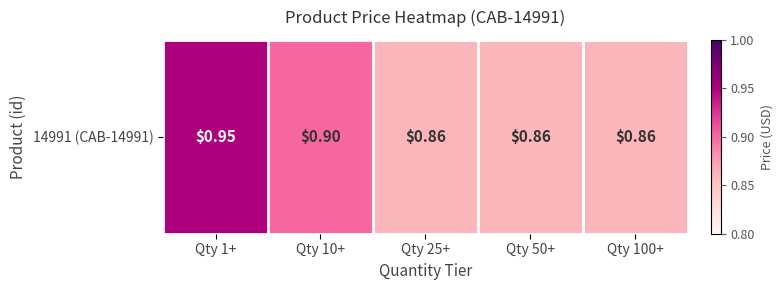

Which has a higher value, Qty 50+ or Qty 100+?

Qty 50+